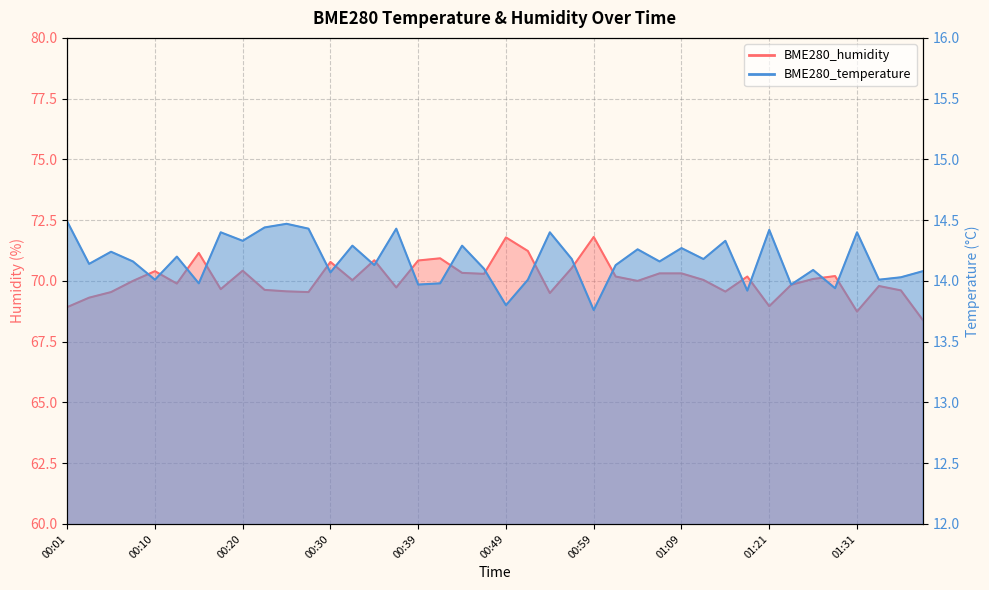

Read the BME280_temperature value at 01:19.

13.9